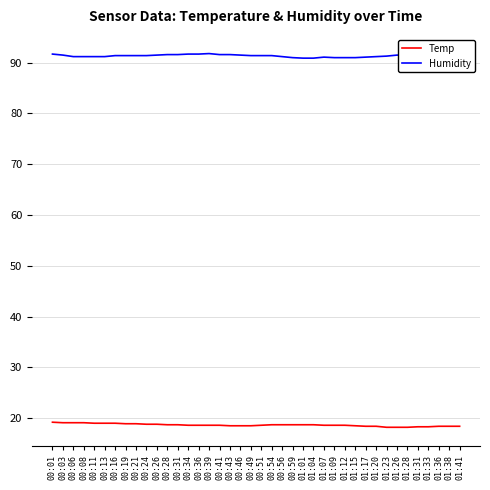

At 00:24, list the series in order from smallest to largest.

Temp, Humidity